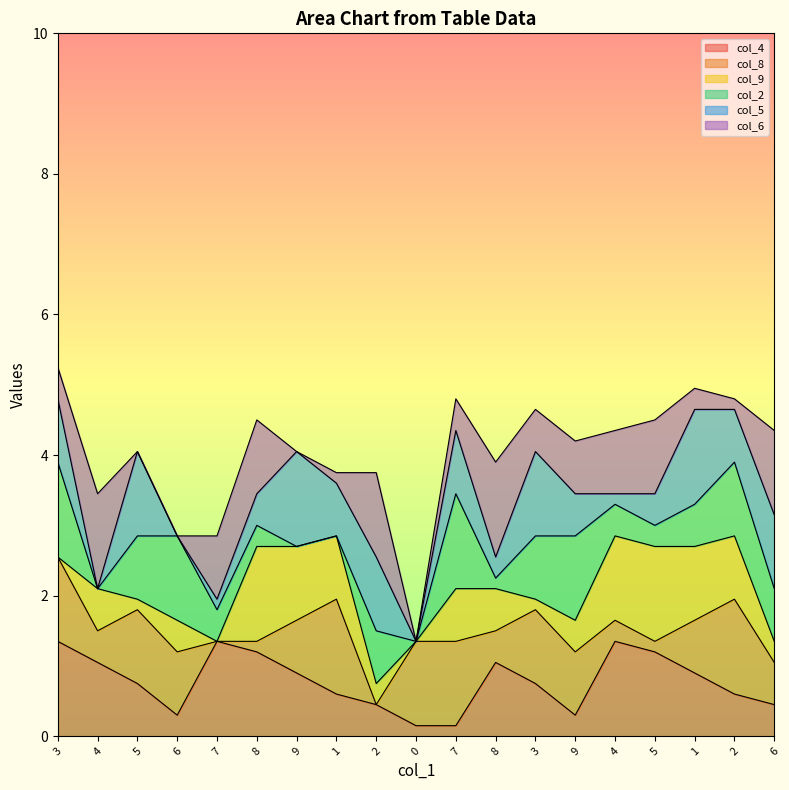

Is the value of col_5 at 0 greater than the value of col_8 at 3?

No